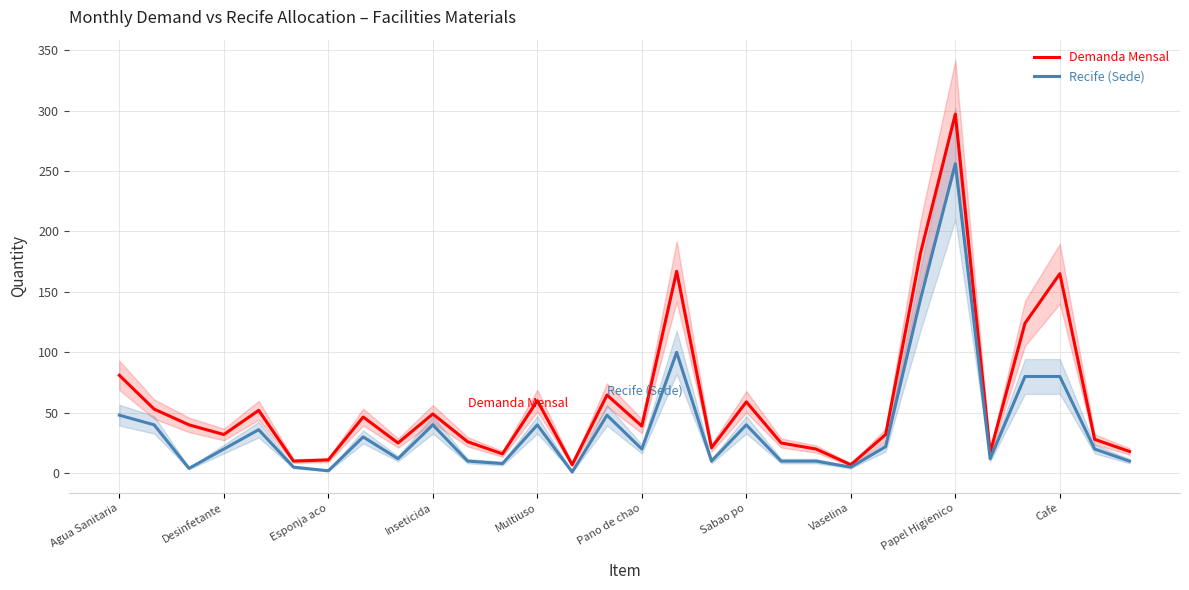

List the series in order of their overall mean, lowest first.

Recife (Sede), Demanda Mensal